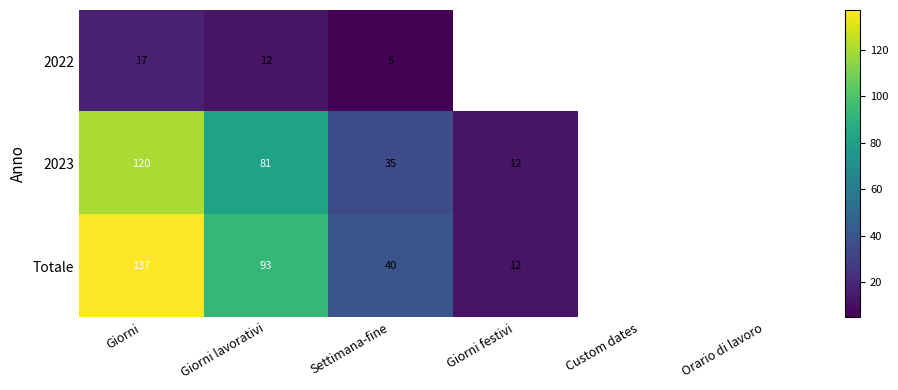

At Giorni lavorativi, list the series in order from largest to smallest.

Totale, 2023, 2022